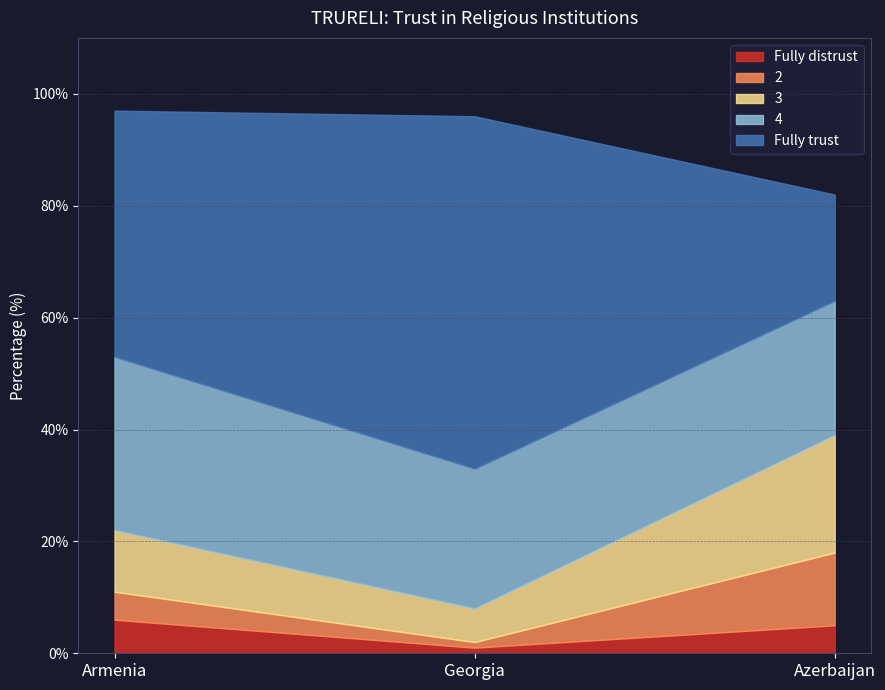

How many 4 values are between 24 and 31?

3